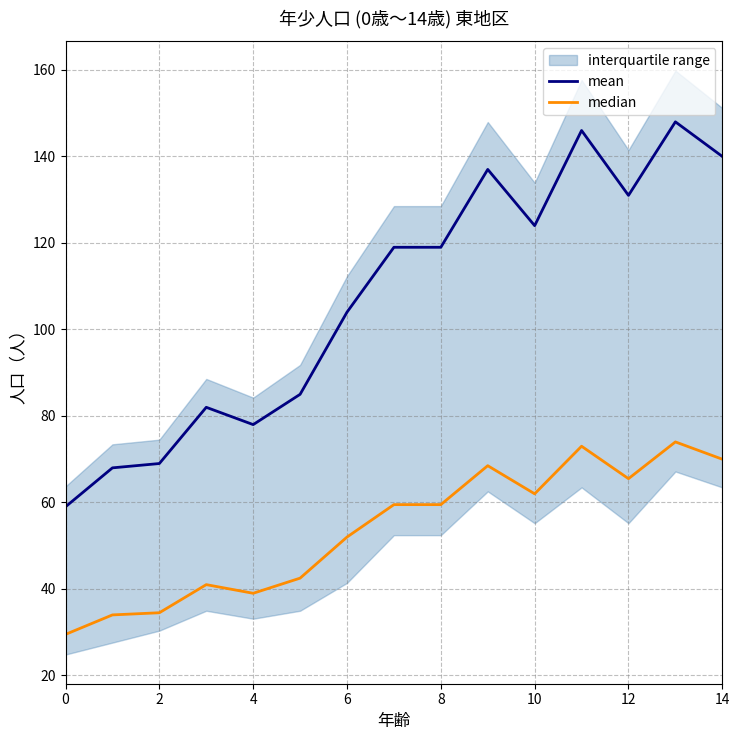

How many data points in mean are above 119?

6